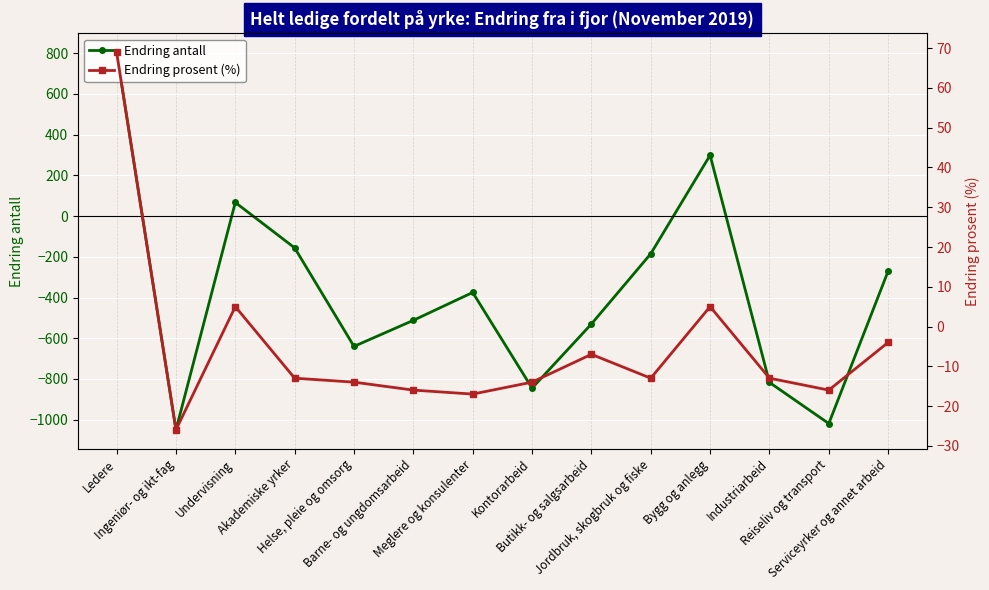

Which series ends up on top after the final intersection of Endring antall and Endring prosent (%)?

Endring prosent (%)